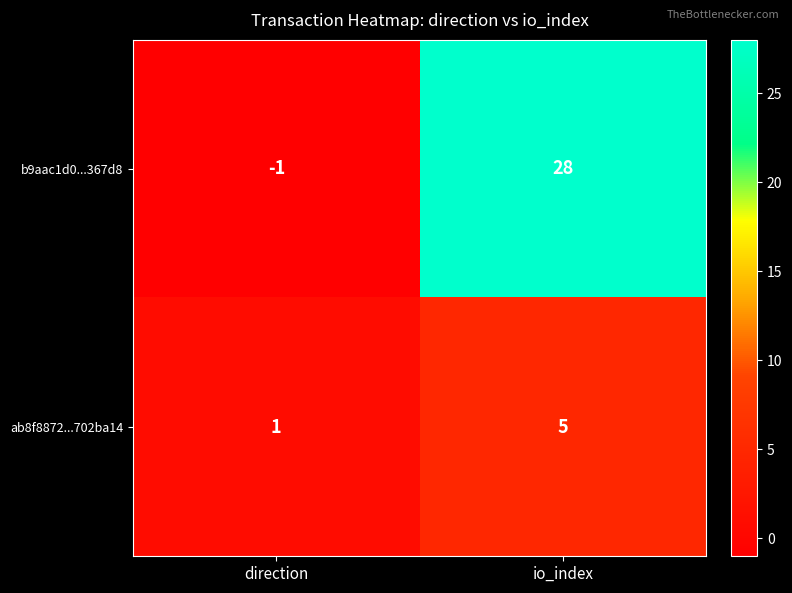

True or false: b9aac1d0...367d8 has a value of 28 at io_index.

True